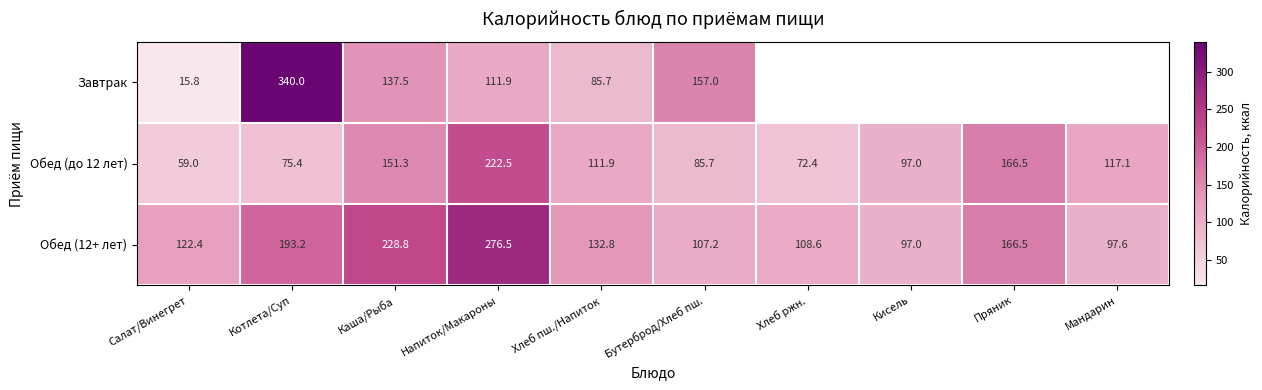

Which category has the highest value in the Обед (12+ лет) series?

Напиток/Макароны